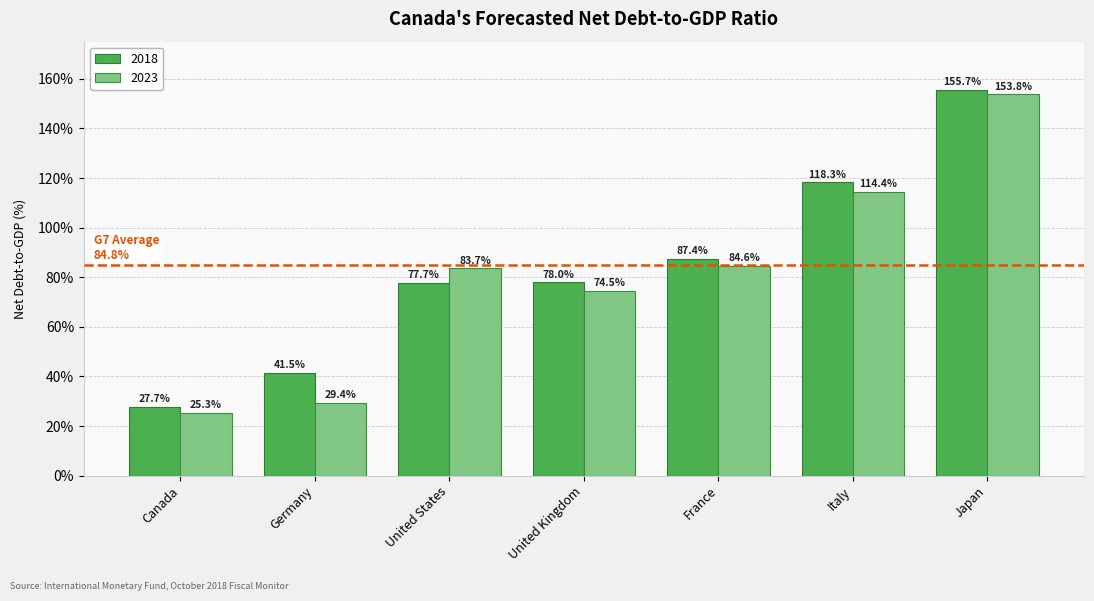

Which category has the highest value in the 2023 series?

Japan